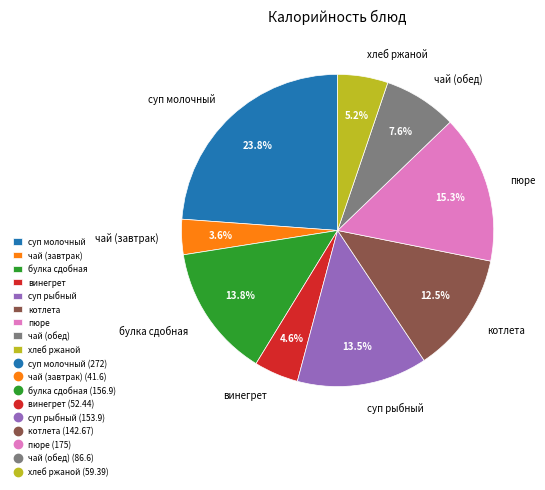

True or false: чай (обед) accounts for 8% of the total.

True